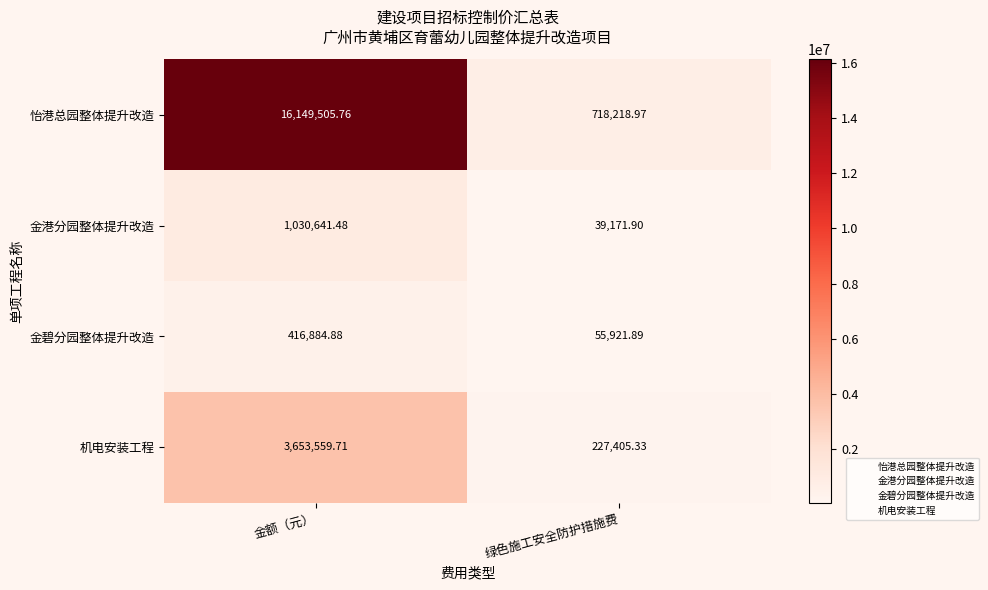

Rank the series at 金额（元） from lowest to highest value.

金碧分园整体提升改造, 金港分园整体提升改造, 机电安装工程, 怡港总园整体提升改造